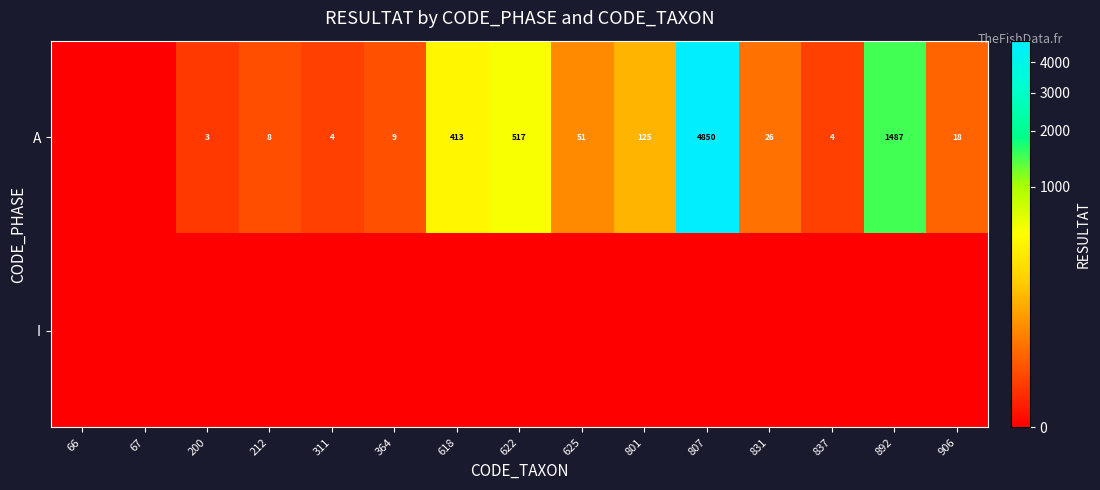

The A series shows 51 at 625. True or false?

True